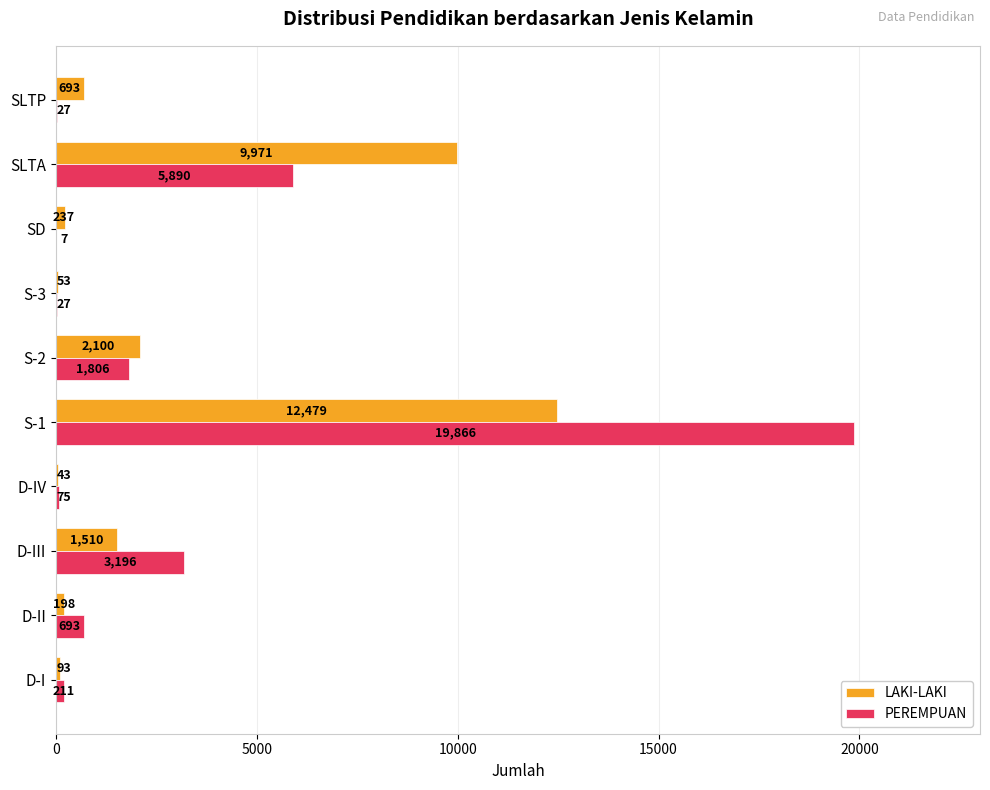

The PEREMPUAN series shows 1860 at D-III. True or false?

False